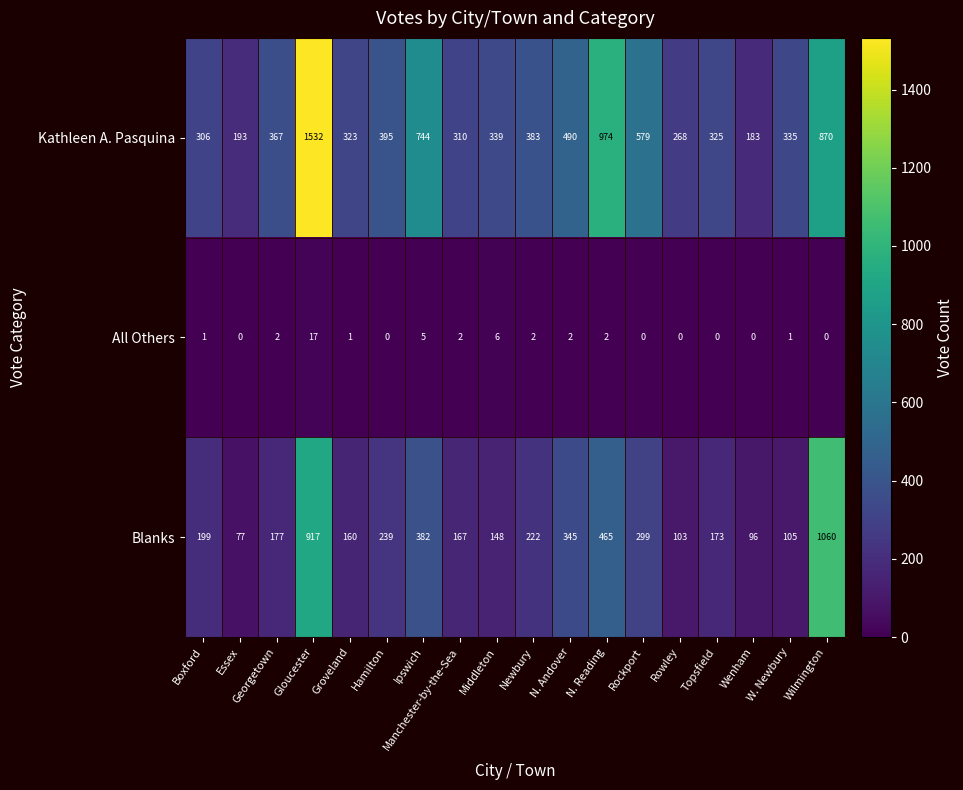

What is the average value of the Blanks series?

296